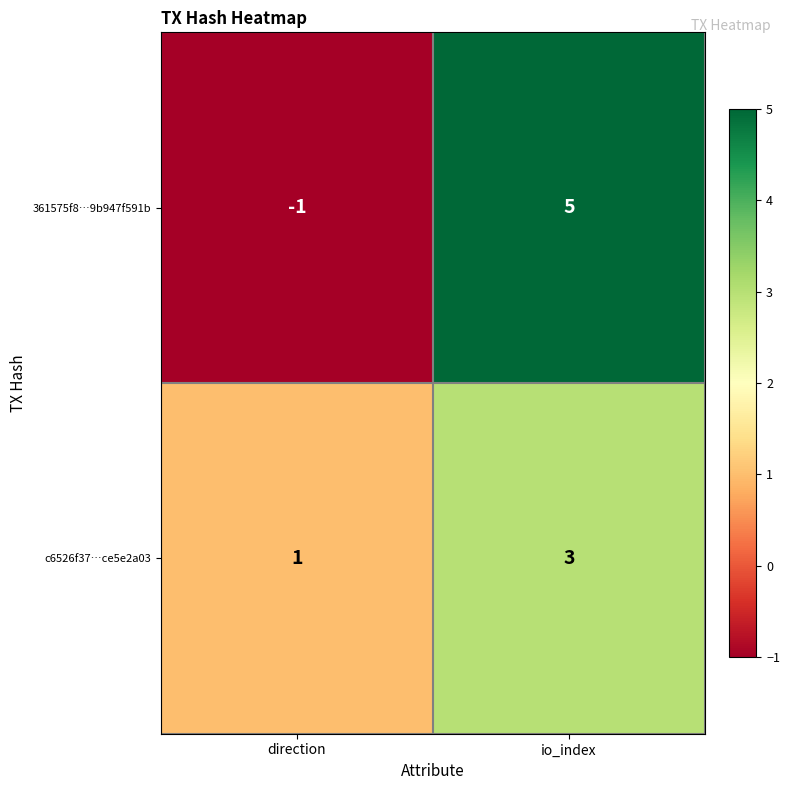

Is it true that 361575f8…9b947f591b equals -1 at direction?

True